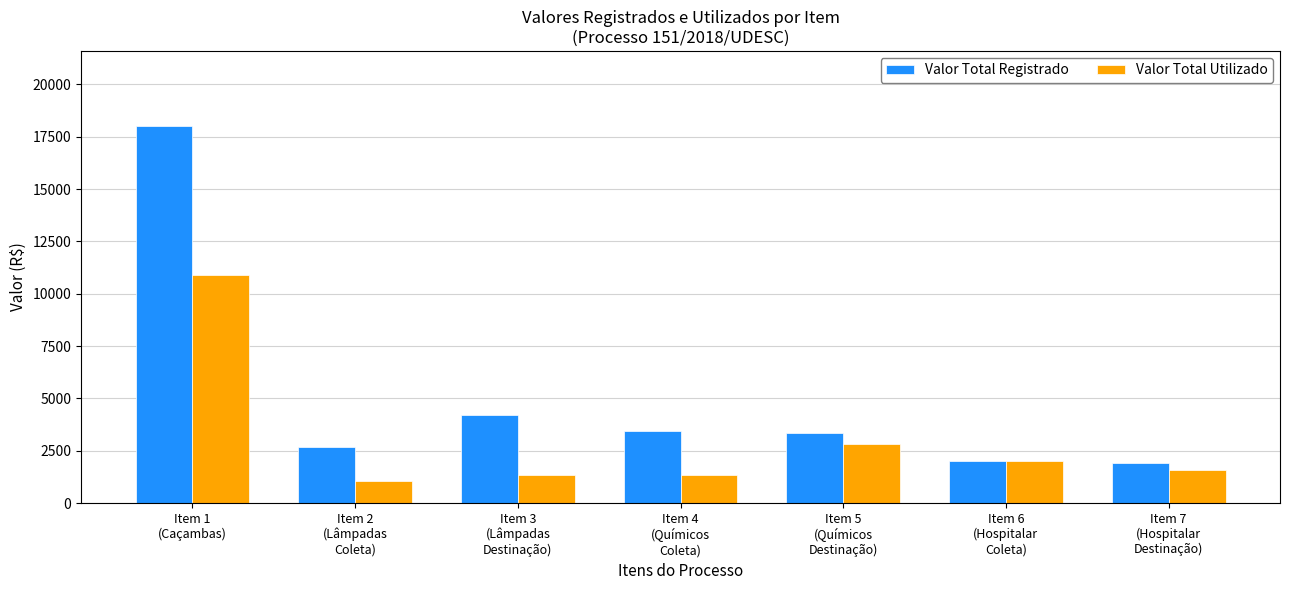

What is the highest value of the Valor Total Registrado series?

17999.8